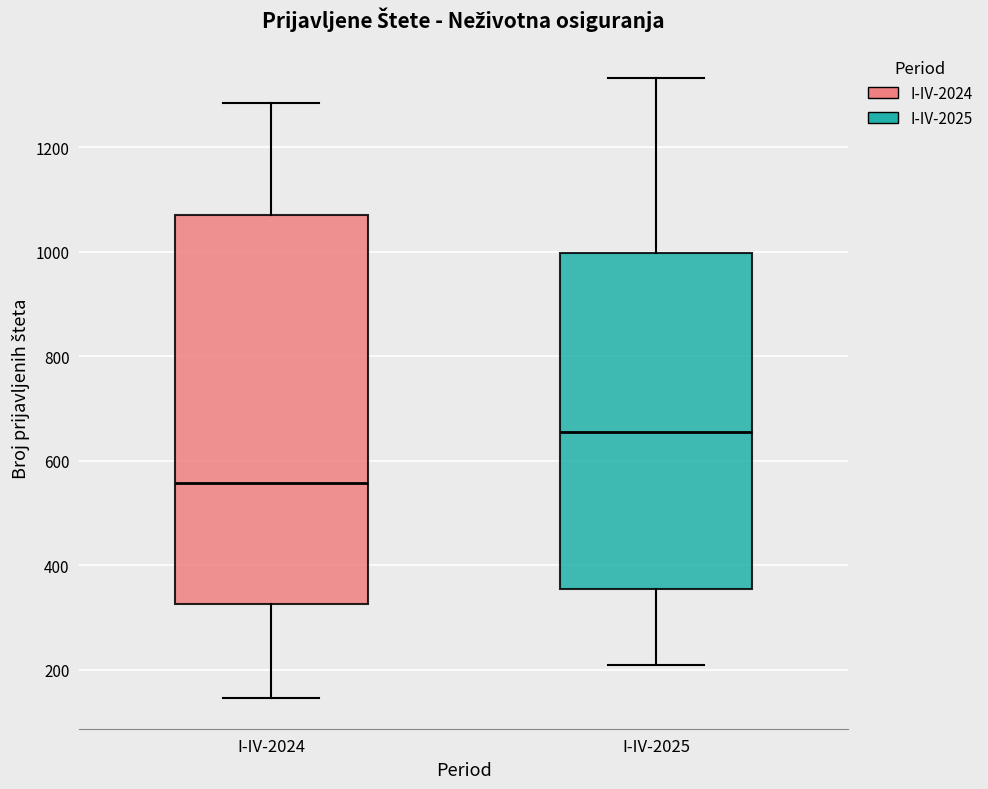

Where is the upper edge of the box for I-IV-2024 on the y-axis? The values are not printed on the chart, so give them approximately, as read against the axis.

1080